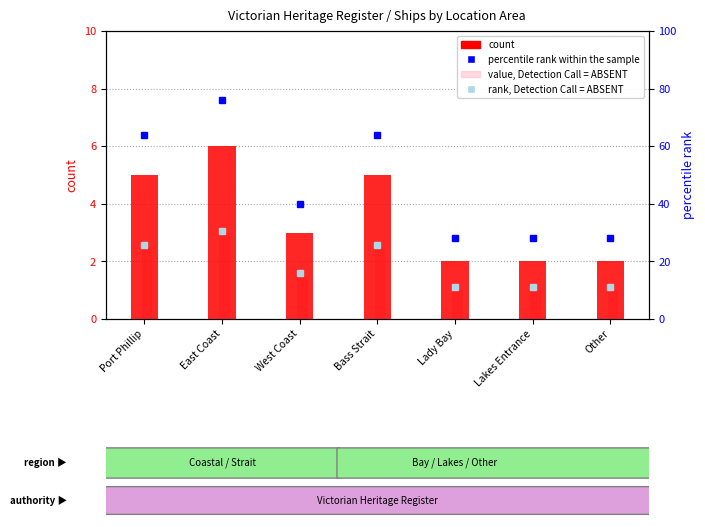

Are the bars grouped side by side (vs. stacked)?

Yes